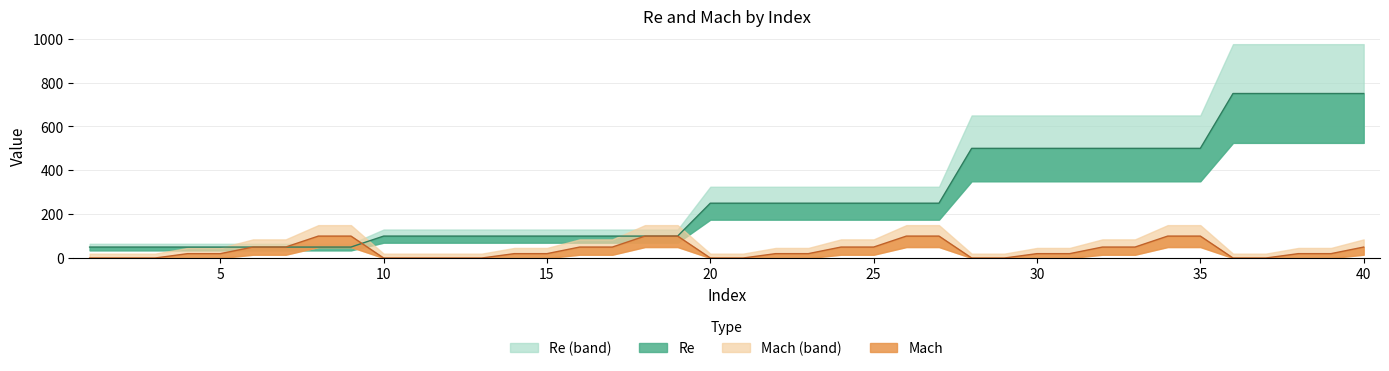

At which label is Mach closest to 50?

6